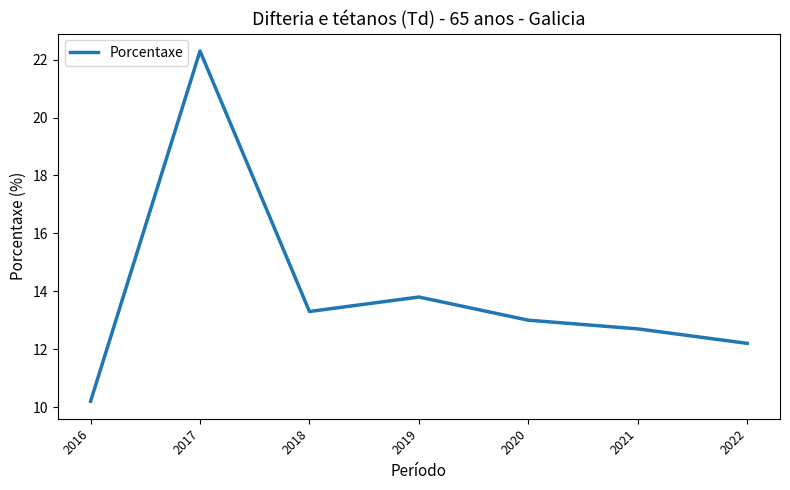

What is the maximum value shown in the chart?

22.3